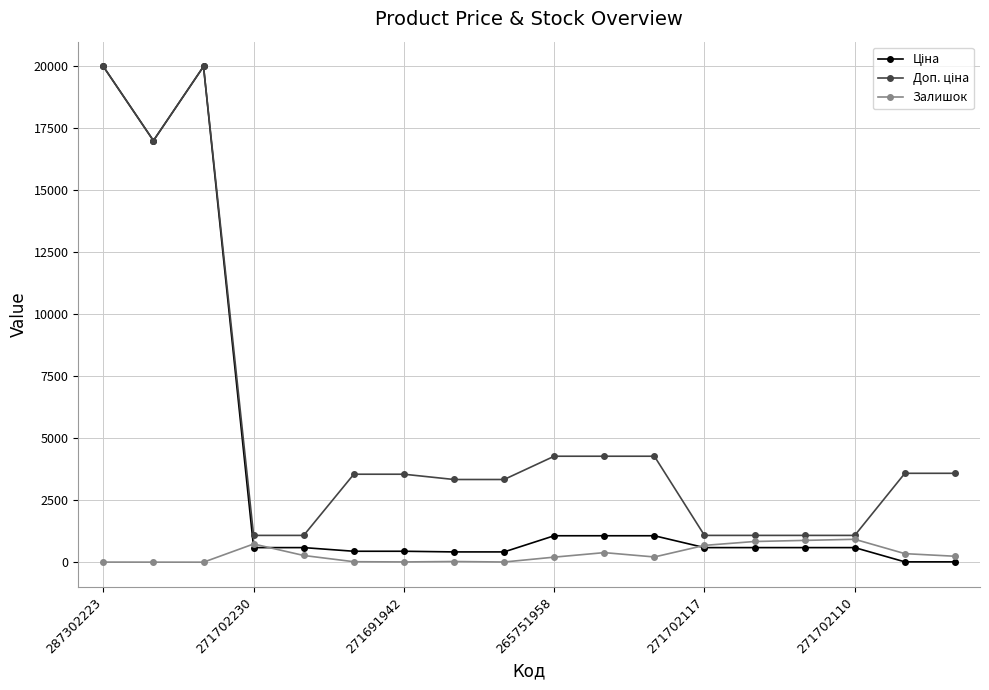

True or false: Залишок has more than 0 points higher than both neighbors.

True